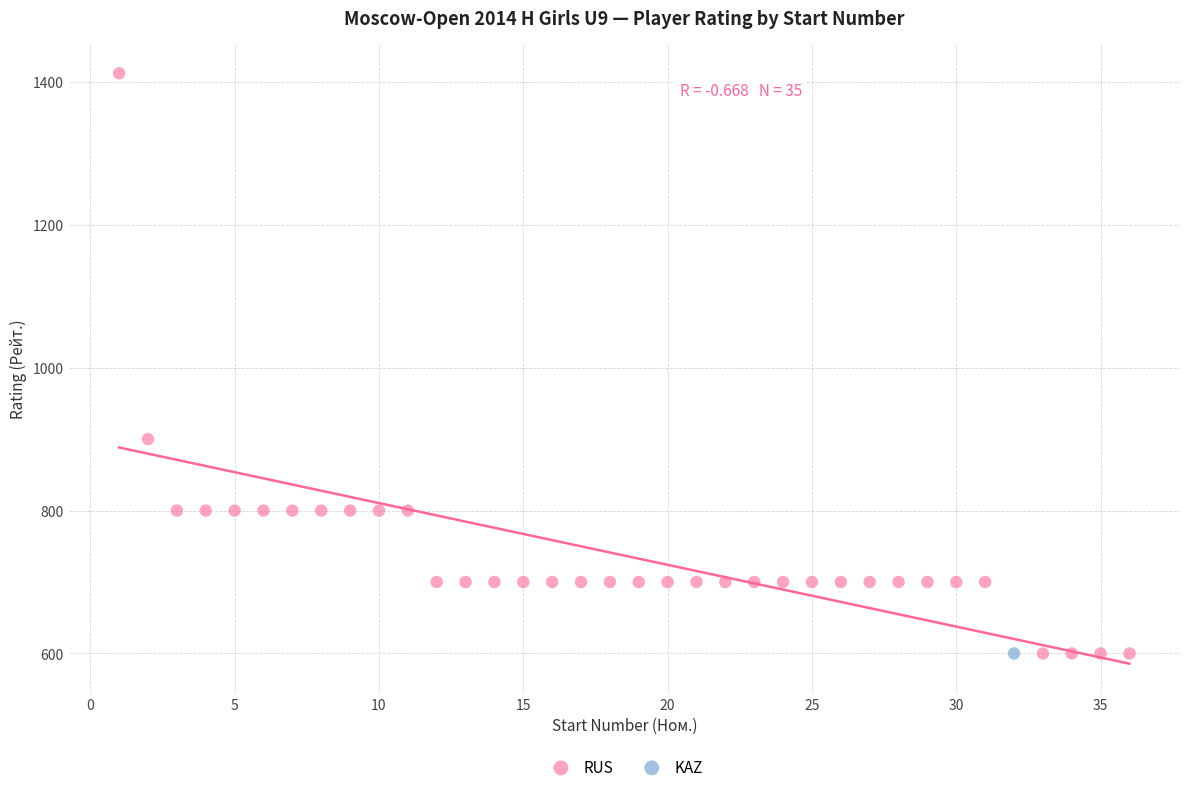

What are all the series names shown in the legend?

RUS, KAZ